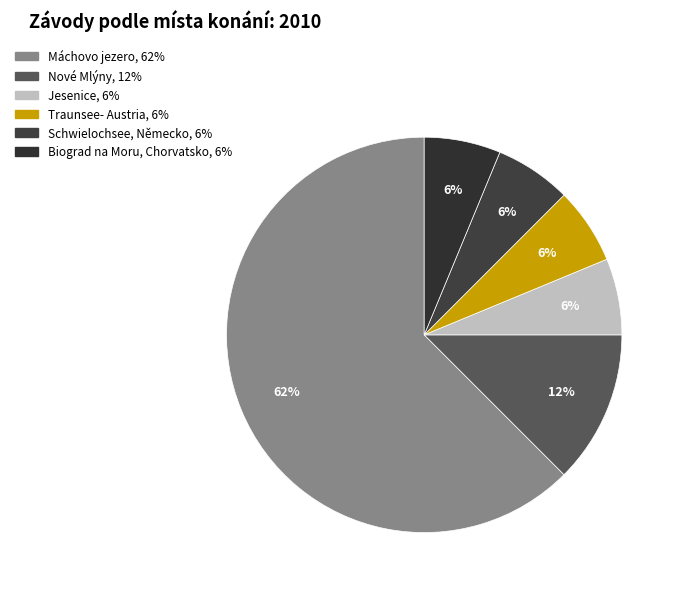

To the nearest percent, what is the average slice percentage?

17%